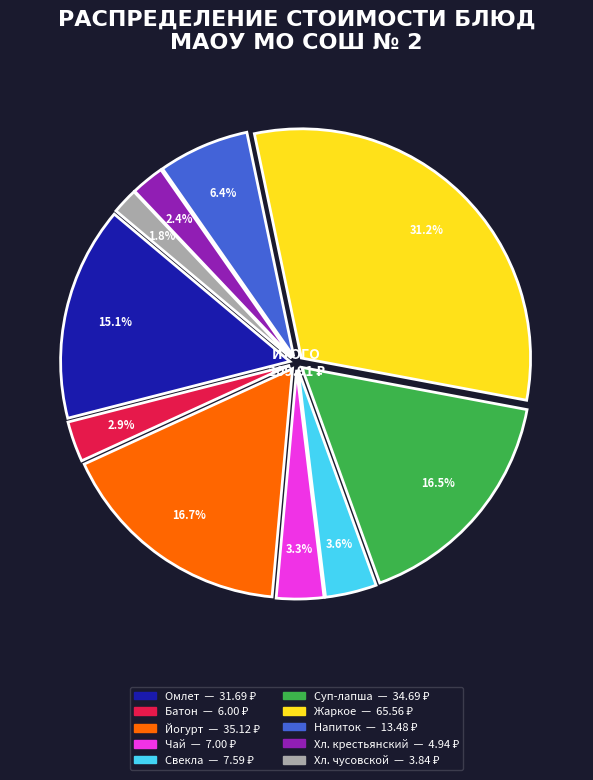

Is there a majority slice in this chart?

No